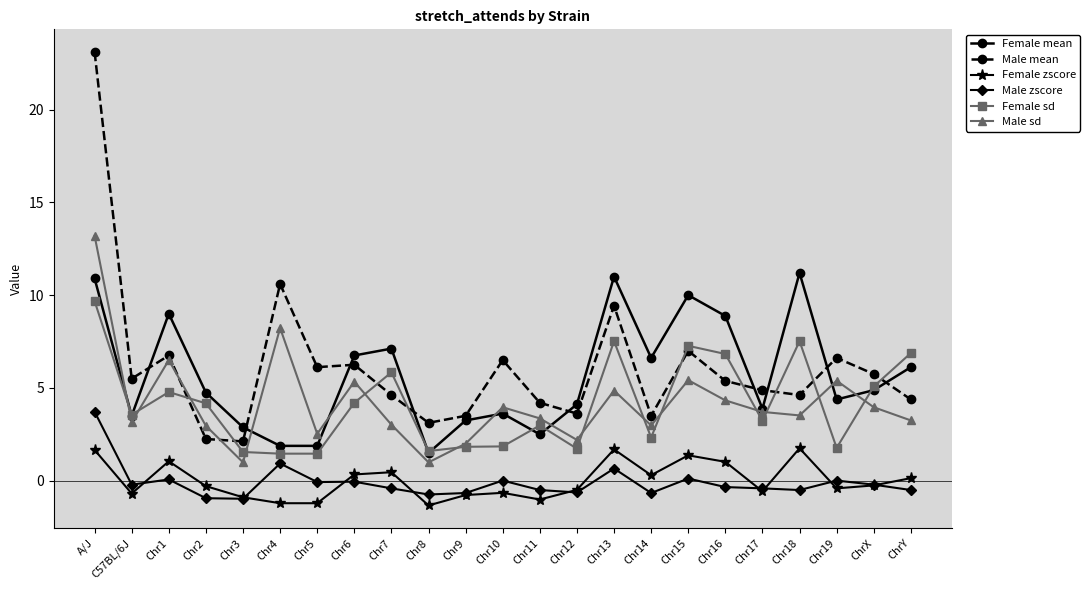

What is the label of the 3rd point from the left?

Chr1